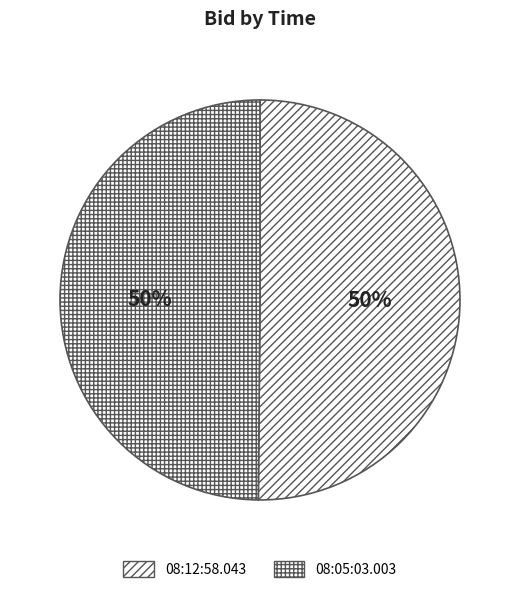

True or false: 08:05:03.003 accounts for 50% of the total.

True